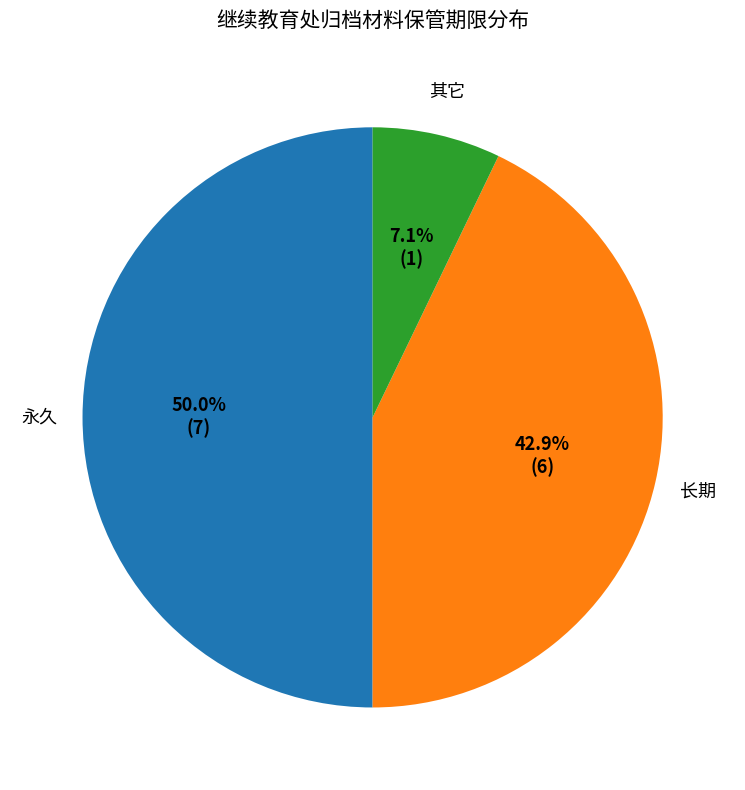

What percentage is the 永久 slice, to the nearest percent?

50%